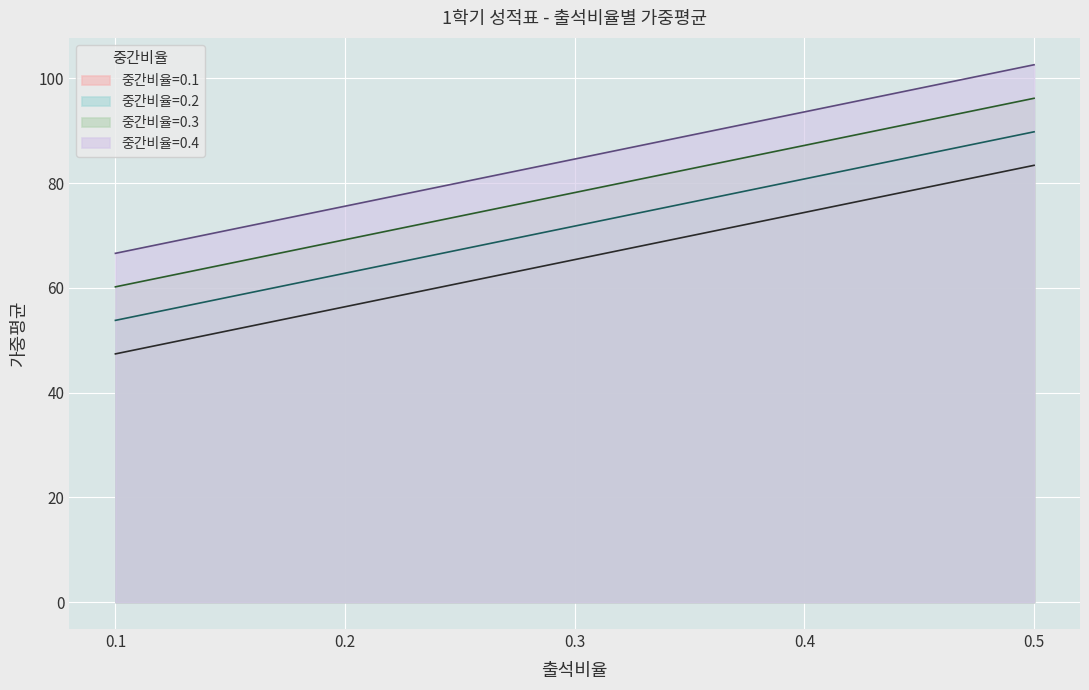

What is the smallest value displayed?

47.4